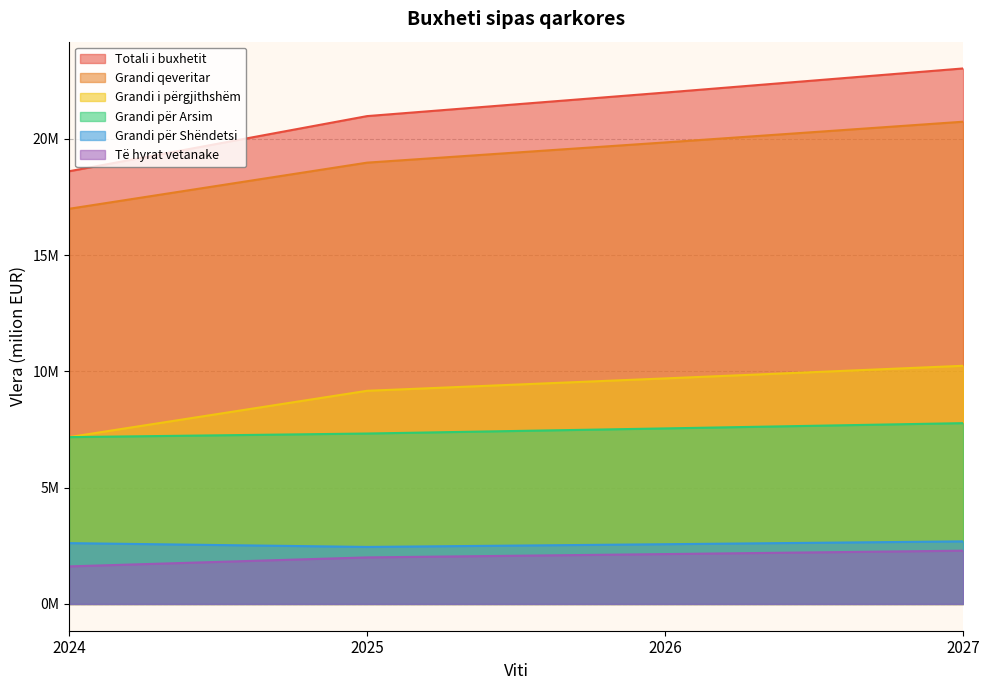

Which category has the highest value in the Grandi qeveritar series?

2027